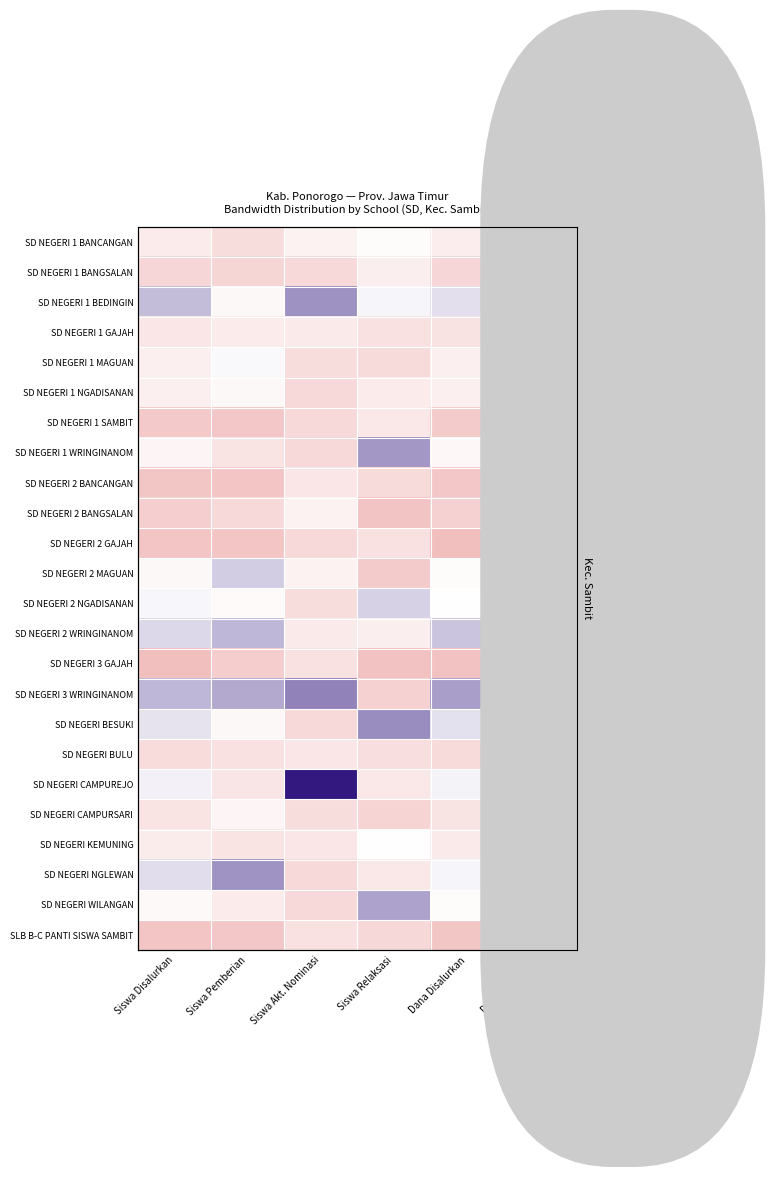

At which label does SD NEGERI WILANGAN reach its peak?

Siswa Relaksasi